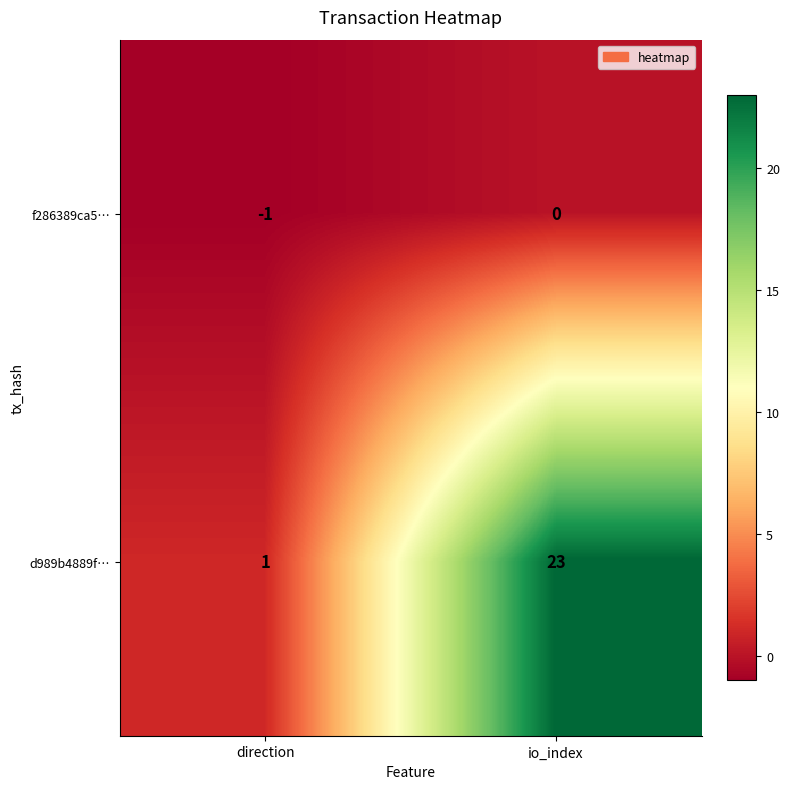

Where is f286389ca5… nearest to the value 0?

io_index